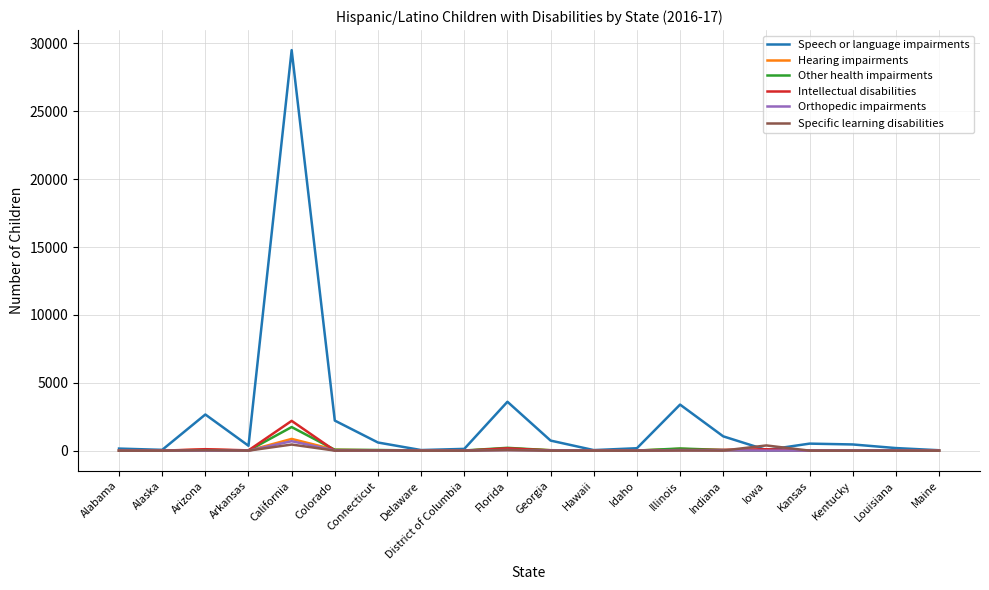

How many lines are shown in the chart?

6